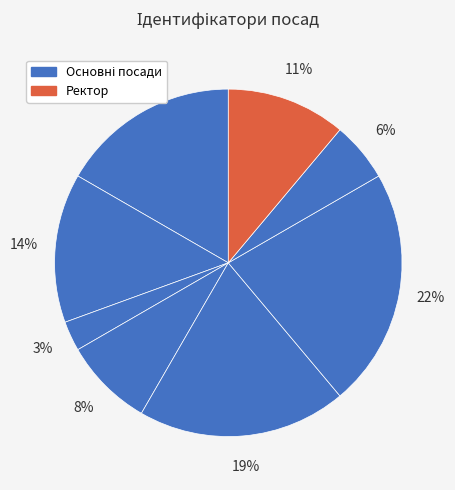

Is there any slice that represents more than half of the pie?

No